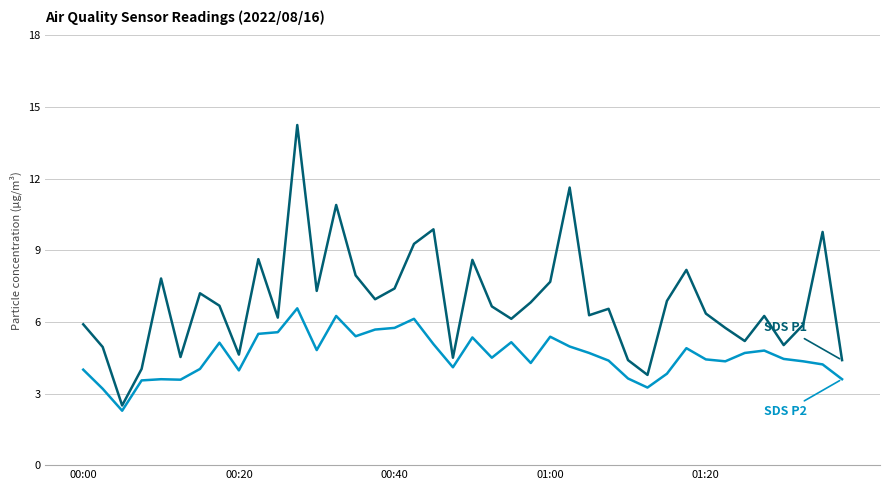

What is the minimum value shown in the chart?

2.3